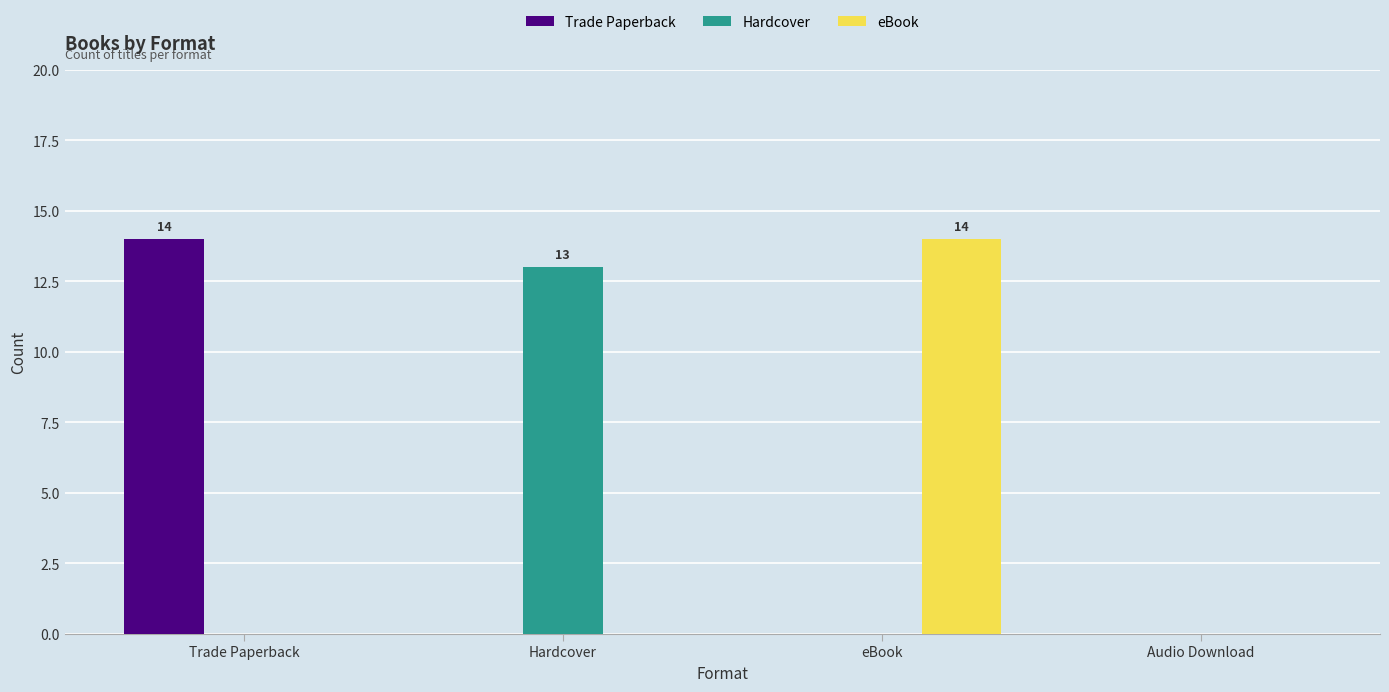

True or false: Hardcover has a value of -5 at Audio Download.

False